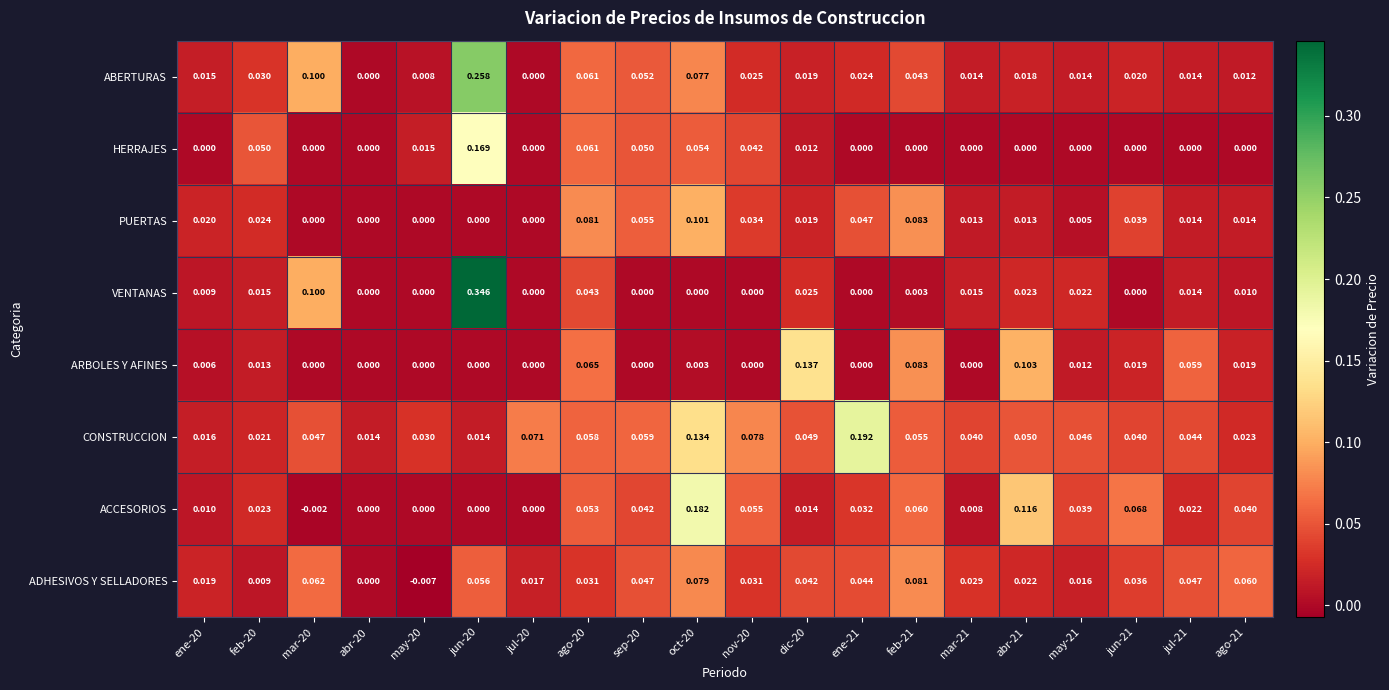

Between feb-20 and ago-21, which series saw the biggest shift?

ADHESIVOS Y SELLADORES